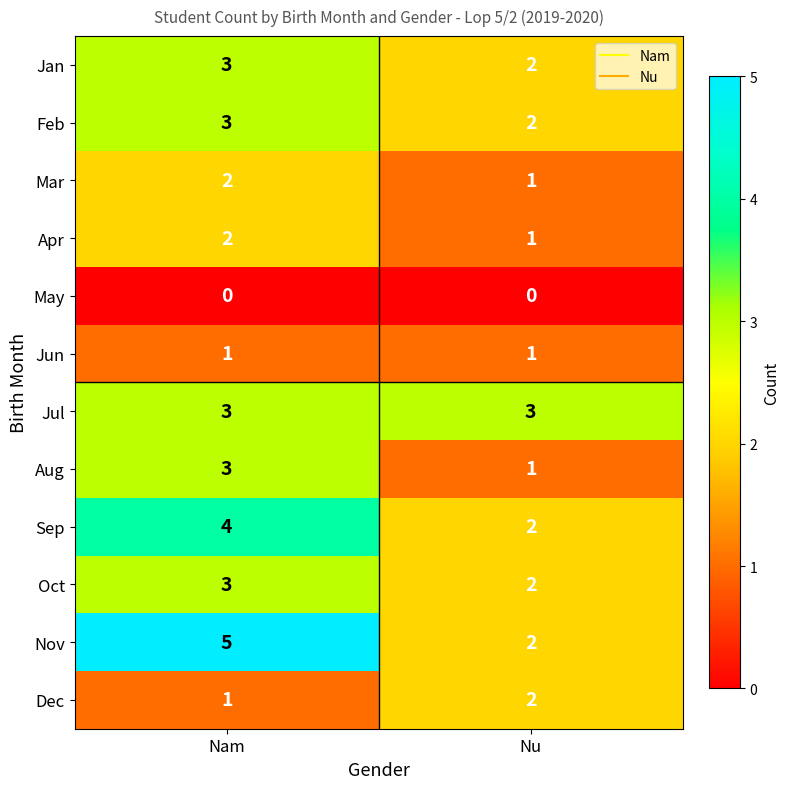

List the labels in order of Sep value, smallest first.

Nu, Nam